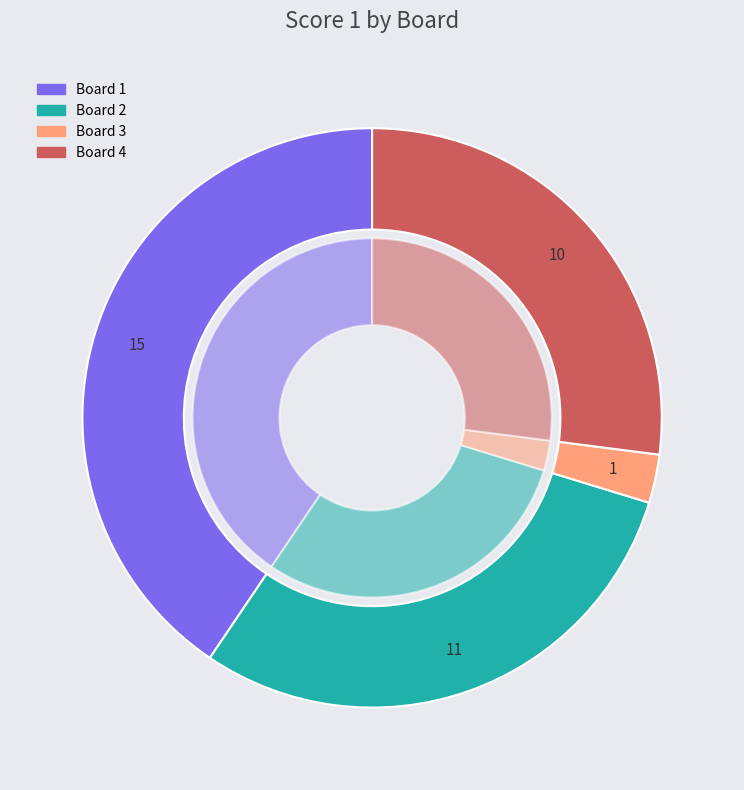

Is there any slice that represents more than half of the pie?

No